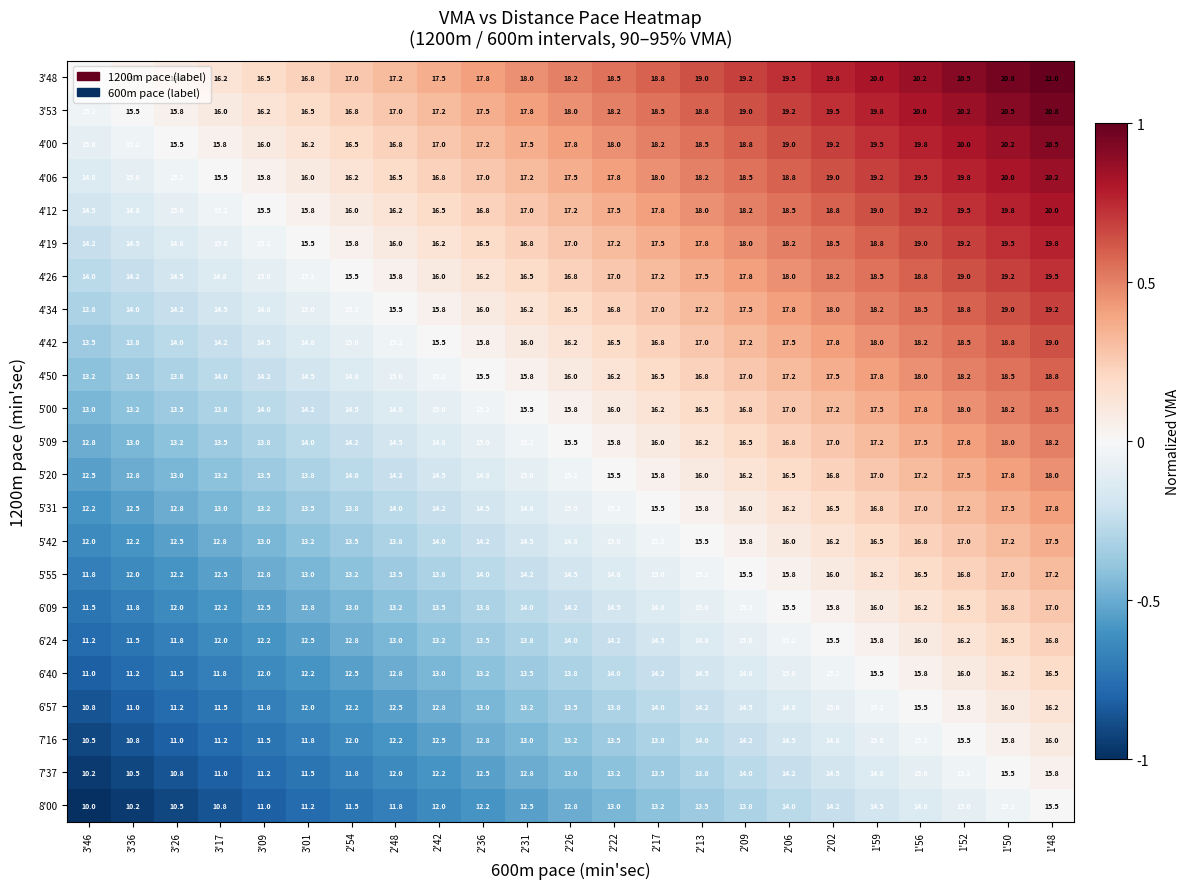

What is the difference between the highest and lowest values at 1'56?

5.4